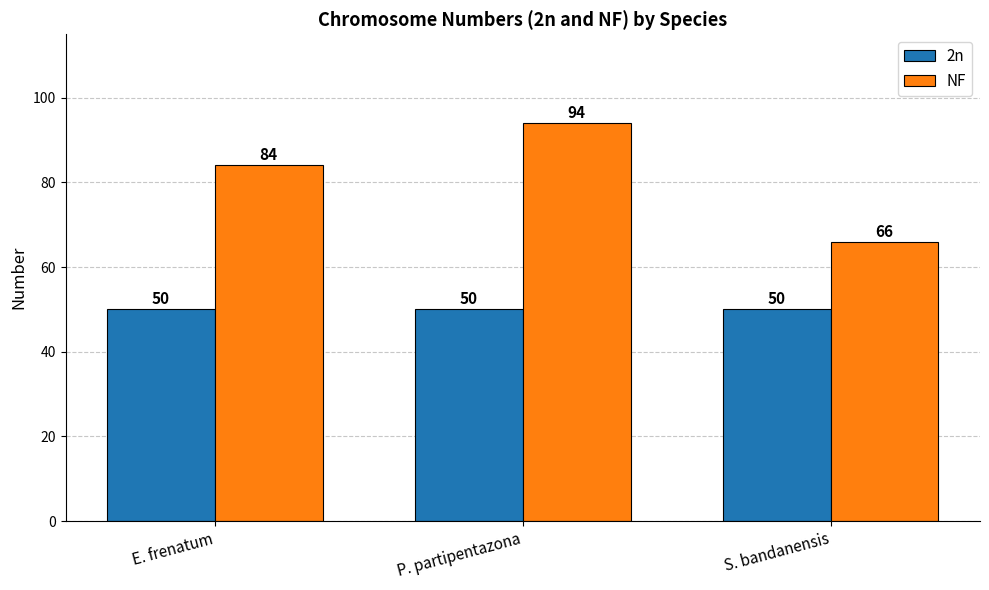

Does the chart contain any negative values?

No